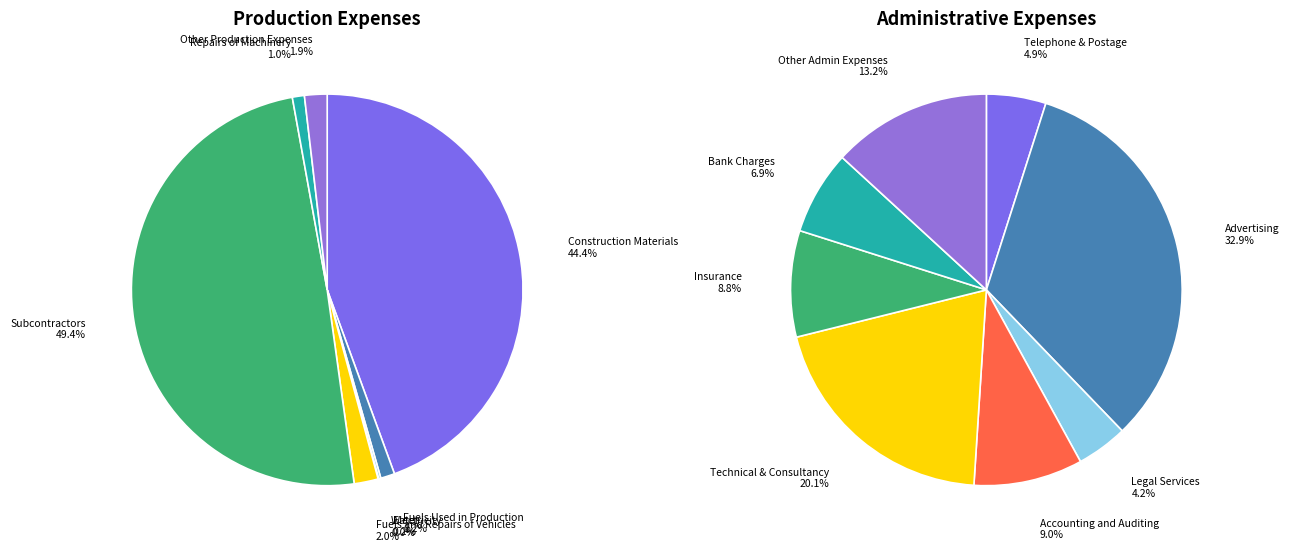

Rank the categories by value from highest to lowest.

Subcontractors, Construction Materials, Fuels and Repairs of Vehicles, Other Production Expenses, Fuels Used in Production, Repairs of Machinery, Electricity, Water